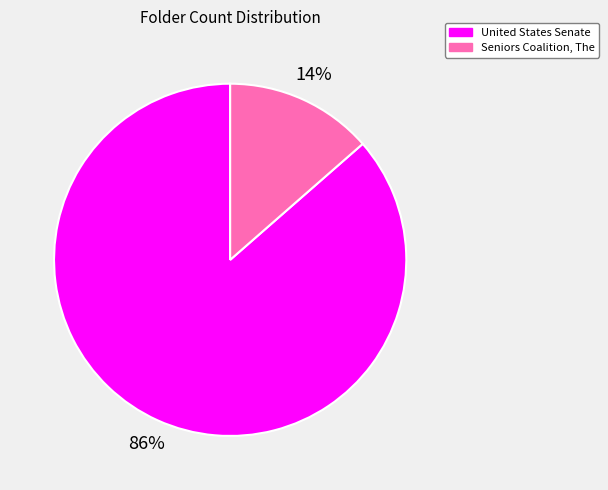

The Seniors Coalition, The slice represents 23% of the pie. True or false?

False